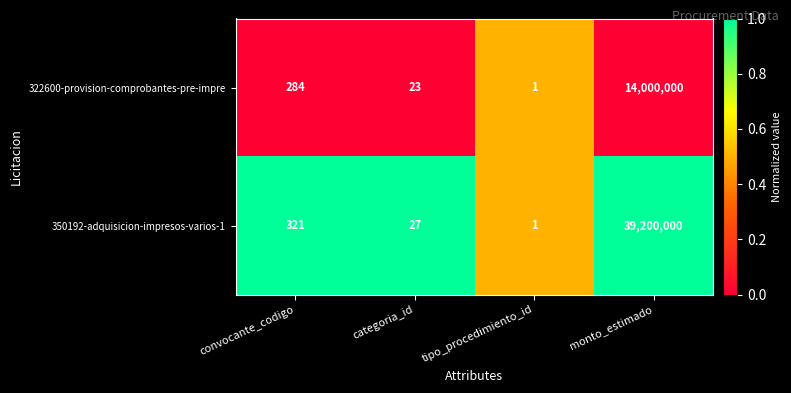

What is the sum of the 350192-adquisicion-impresos-varios-1 values at convocante_codigo and categoria_id?

348